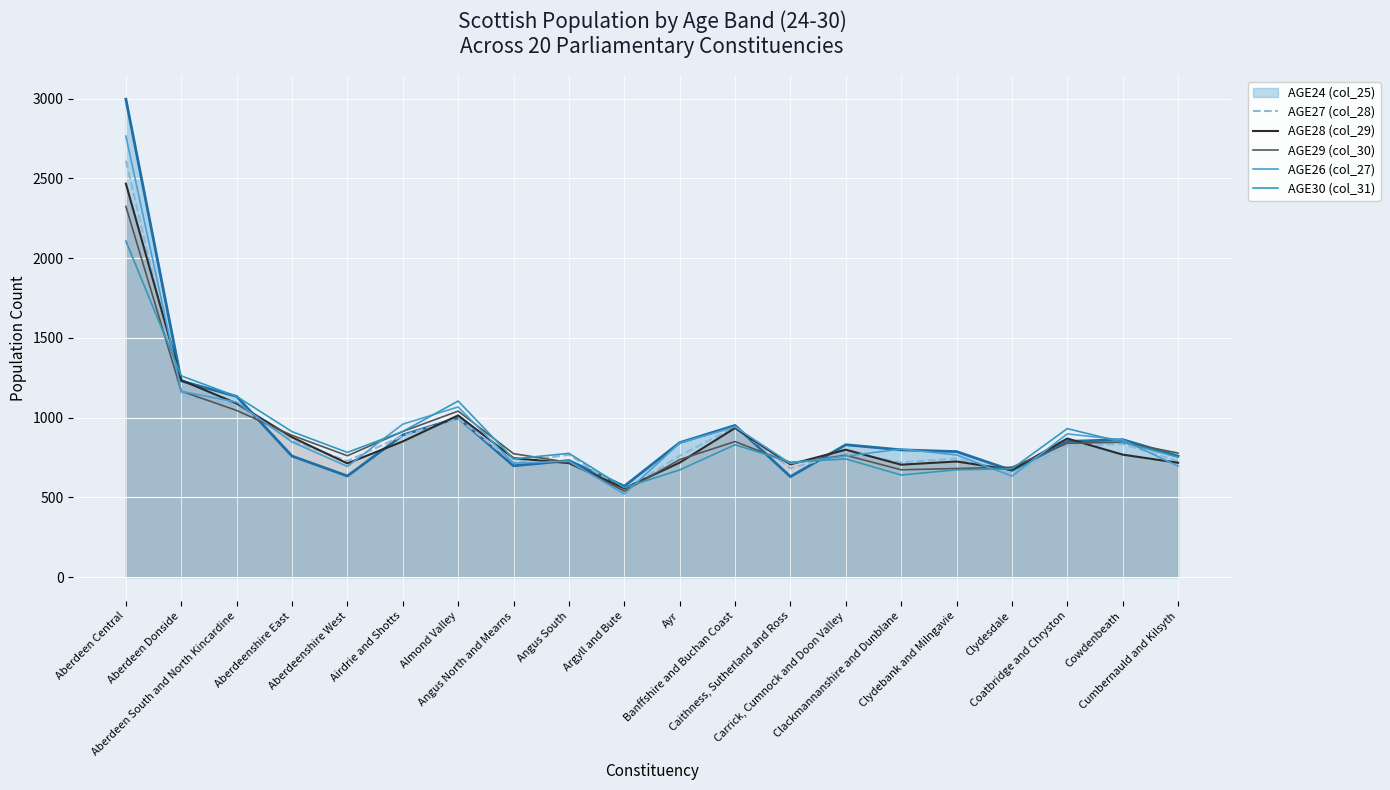

List the labels in order of AGE27 (col_28) value, smallest first.

Argyll and Bute, Clydesdale, Caithness, Sutherland and Ross, Angus North and Mearns, Clackmannanshire and Dunblane, Cumbernauld and Kilsyth, Aberdeenshire West, Clydebank and Milngavie, Ayr, Angus South, Carrick, Cumnock and Doon Valley, Coatbridge and Chryston, Cowdenbeath, Aberdeenshire East, Airdrie and Shotts, Banffshire and Buchan Coast, Almond Valley, Aberdeen South and North Kincardine, Aberdeen Donside, Aberdeen Central